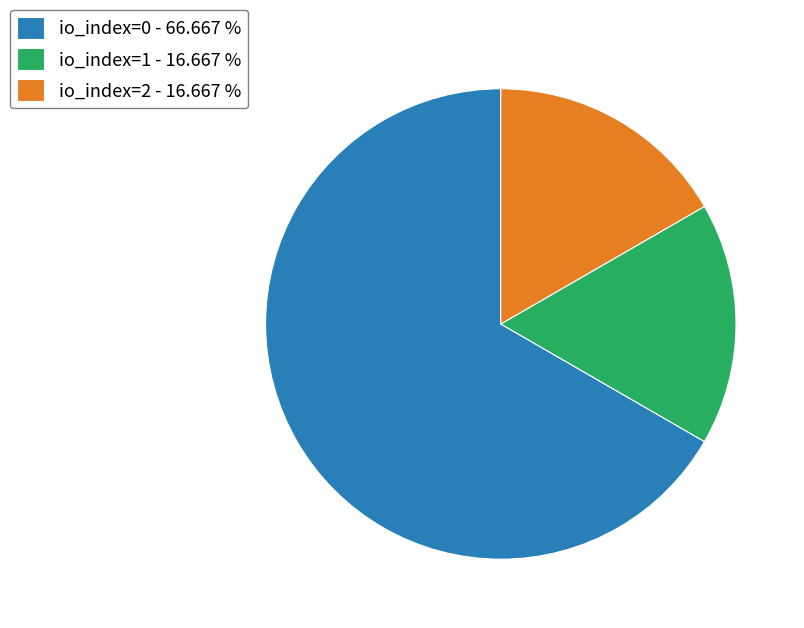

What is the largest slice in the pie chart?

io_index=0 - 66.667 %